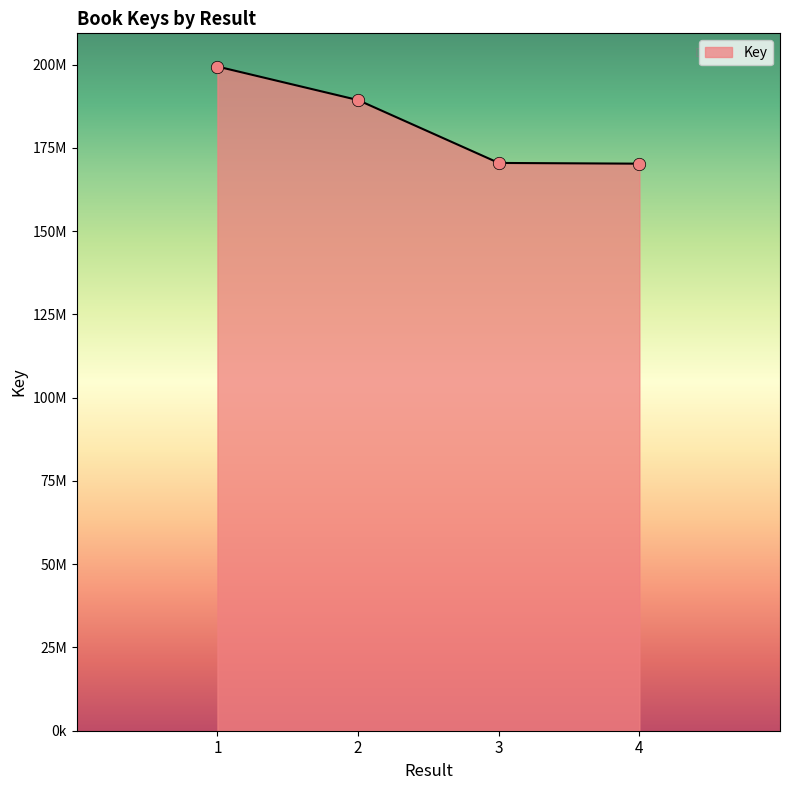

Which has a higher value, 1 or 4?

1